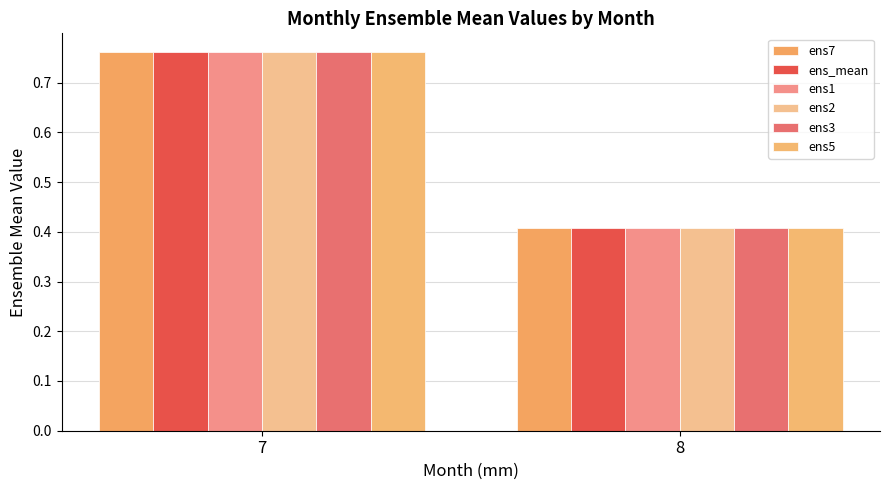

How many bars are there in total?

12